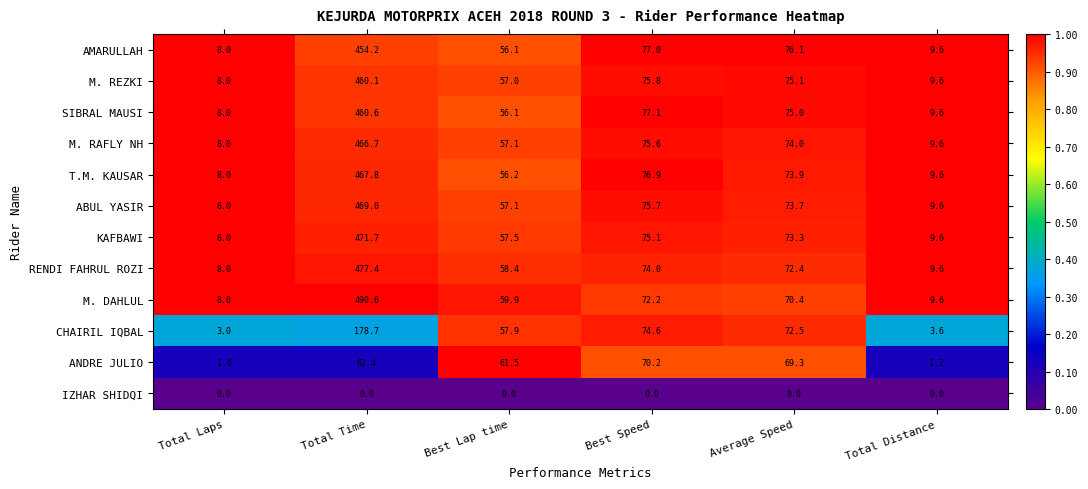

What is the difference between the highest and lowest values at Total Distance?

9.6